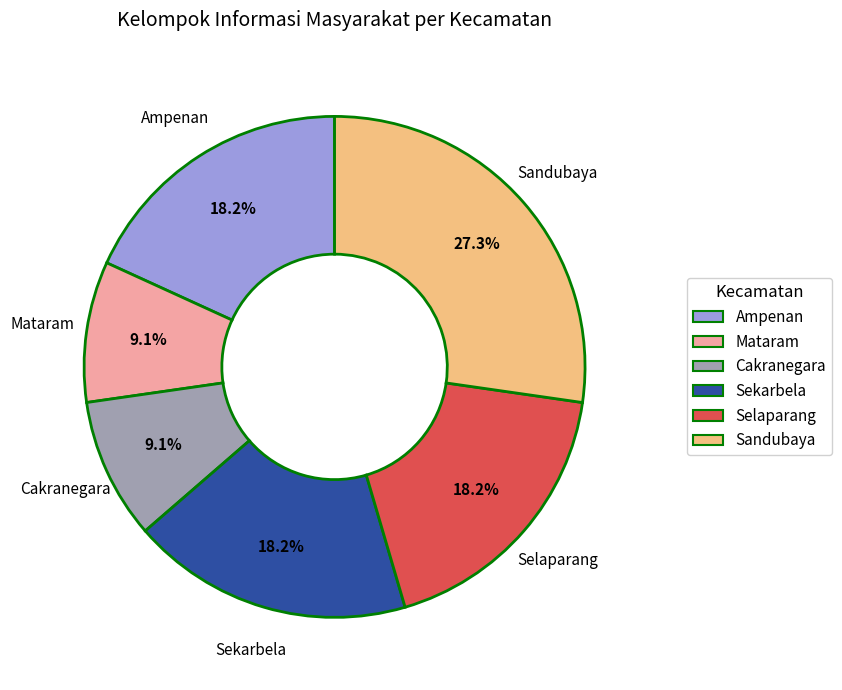

The Cakranegara slice represents 1% of the pie. True or false?

False